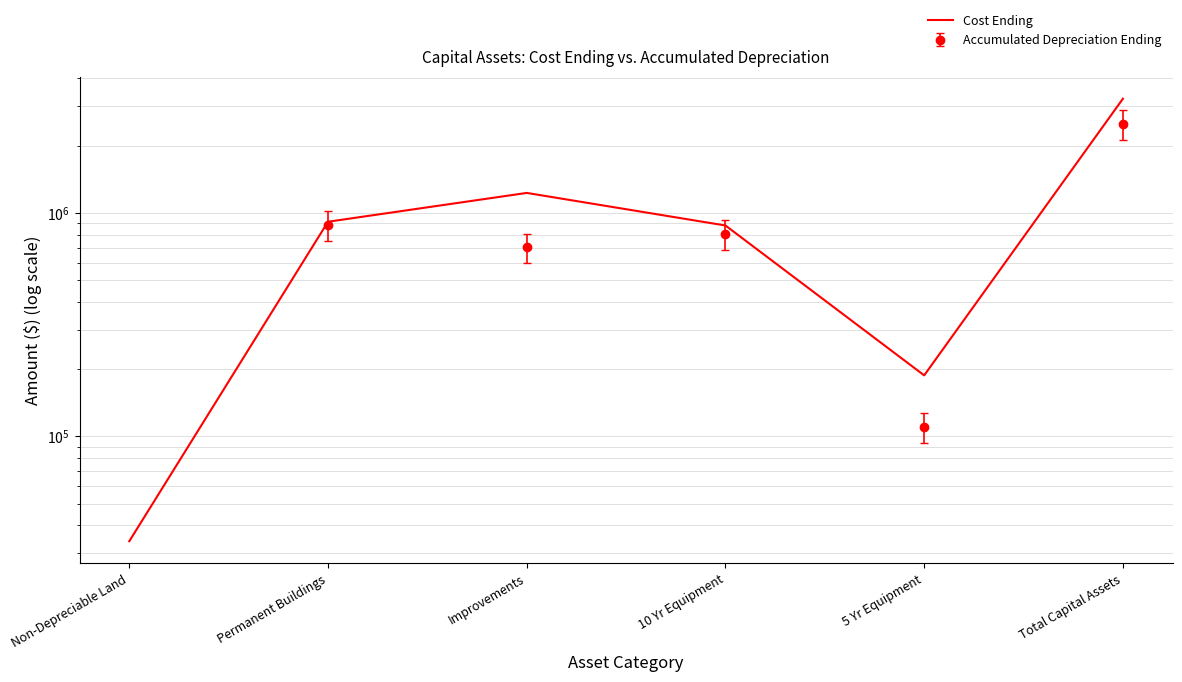

Rank the categories by value from lowest to highest.

Non-Depreciable Land, 5 Yr Equipment, 10 Yr Equipment, Permanent Buildings, Improvements, Total Capital Assets